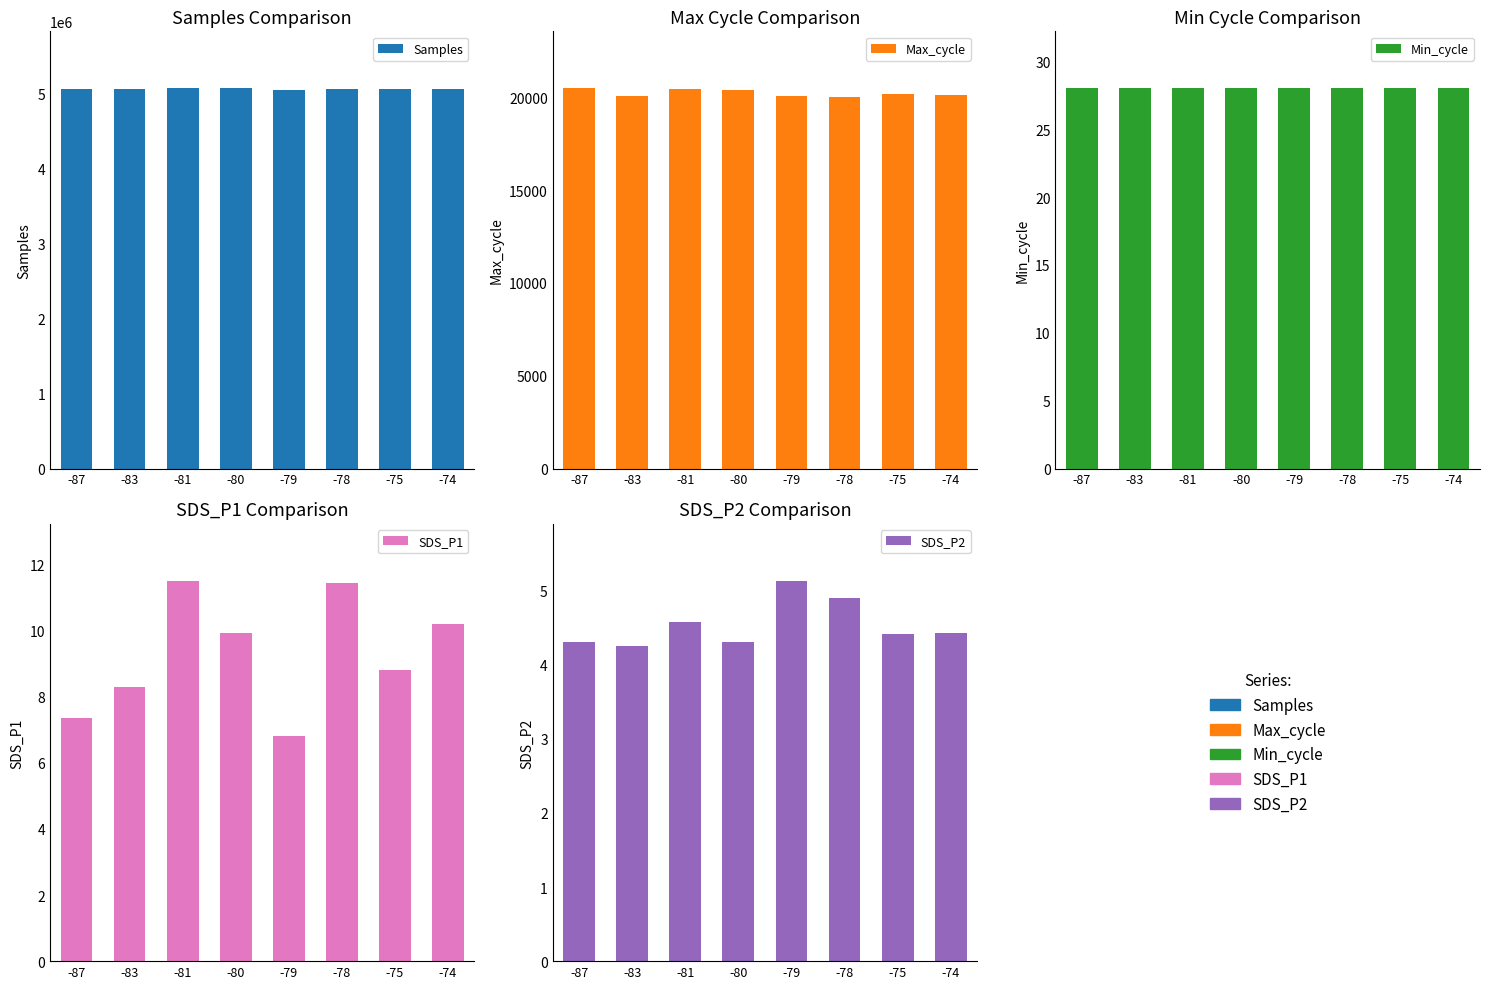

What is the maximum value for Samples?

5064669.0